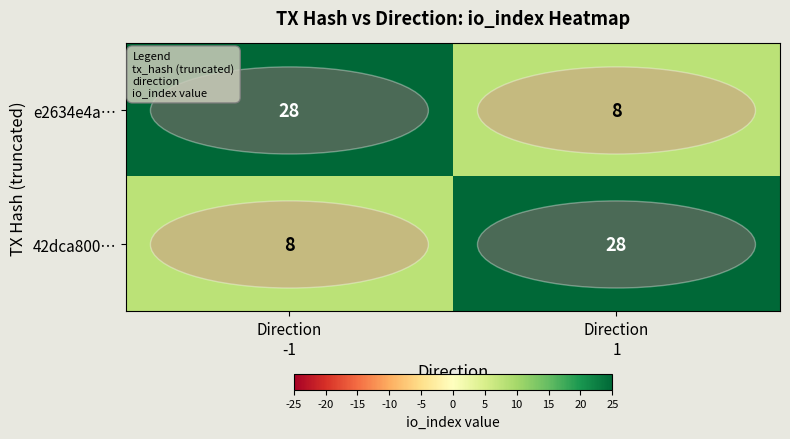

What is the maximum value shown in the chart?

28